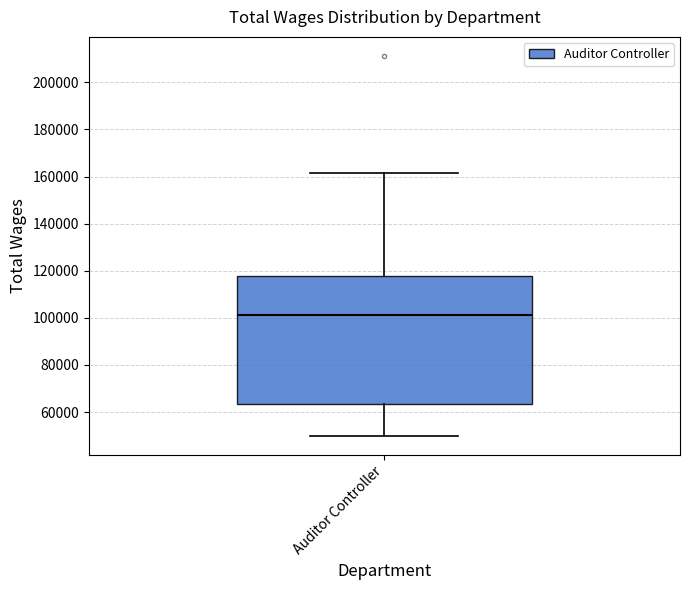

Transcribe this box plot: give where the median line is, the range the box spans, and where the two whiskers end, as read against the y-axis. The values are not printed on the chart, so give them approximately, as read against the axis.

median 102000, box 64000 to 118000, whiskers 50000 to 162000